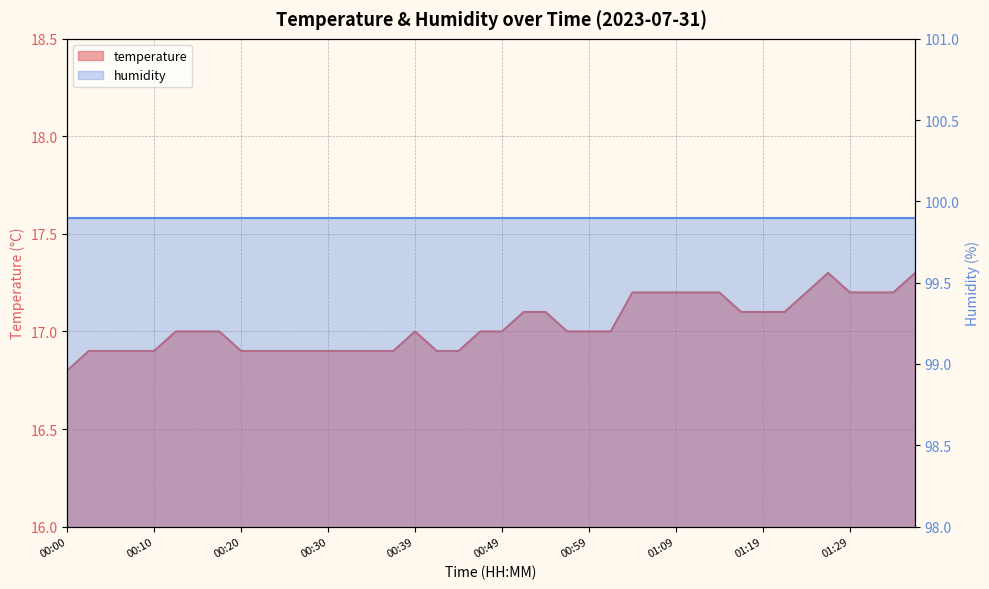

What is the value of the 37th point from the left?

17.2